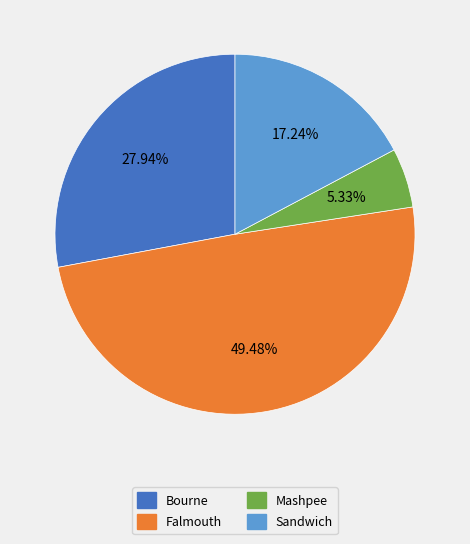

To the nearest percent, what is the average slice percentage?

25%